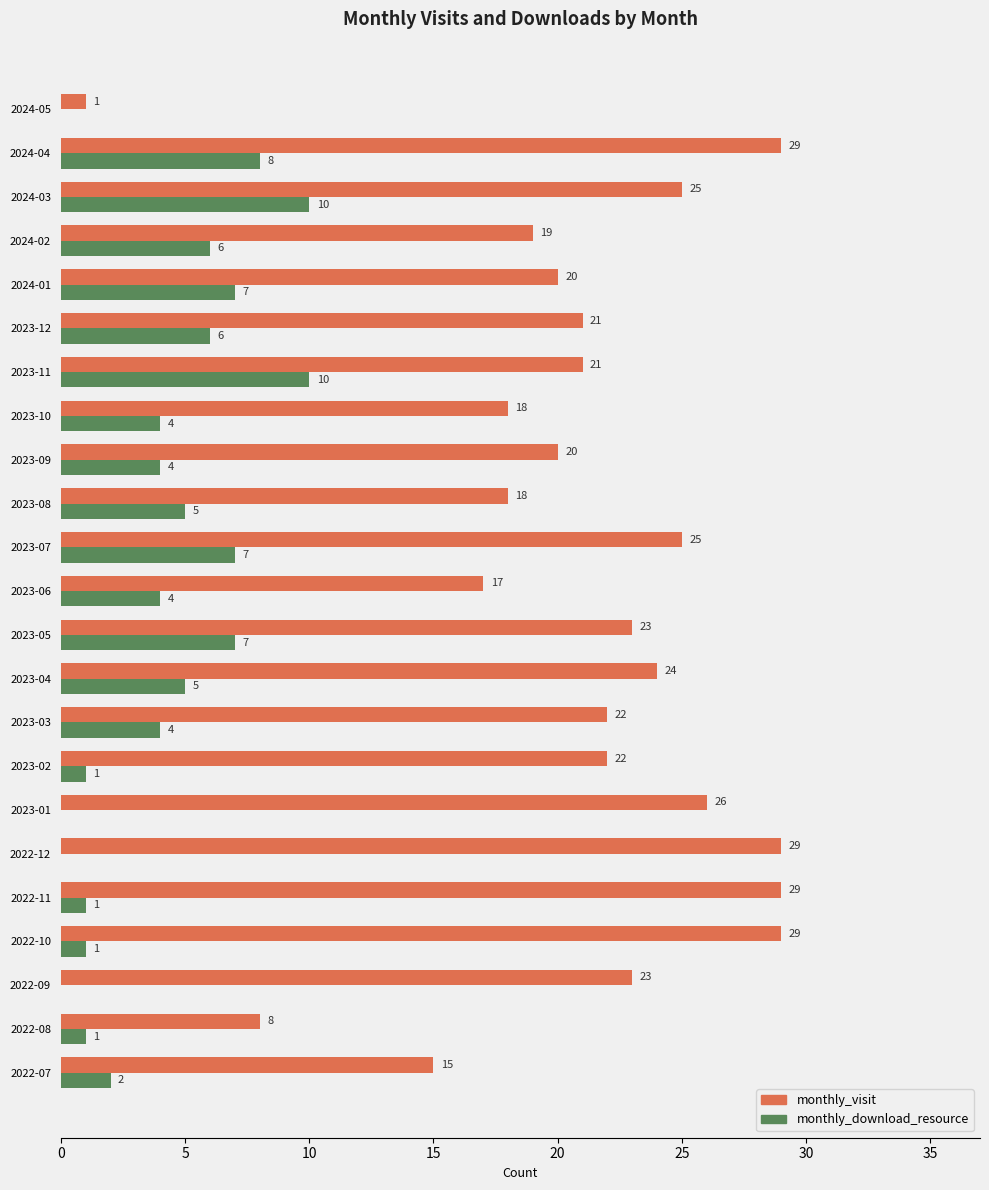

Which series has the largest total across all categories?

monthly_visit